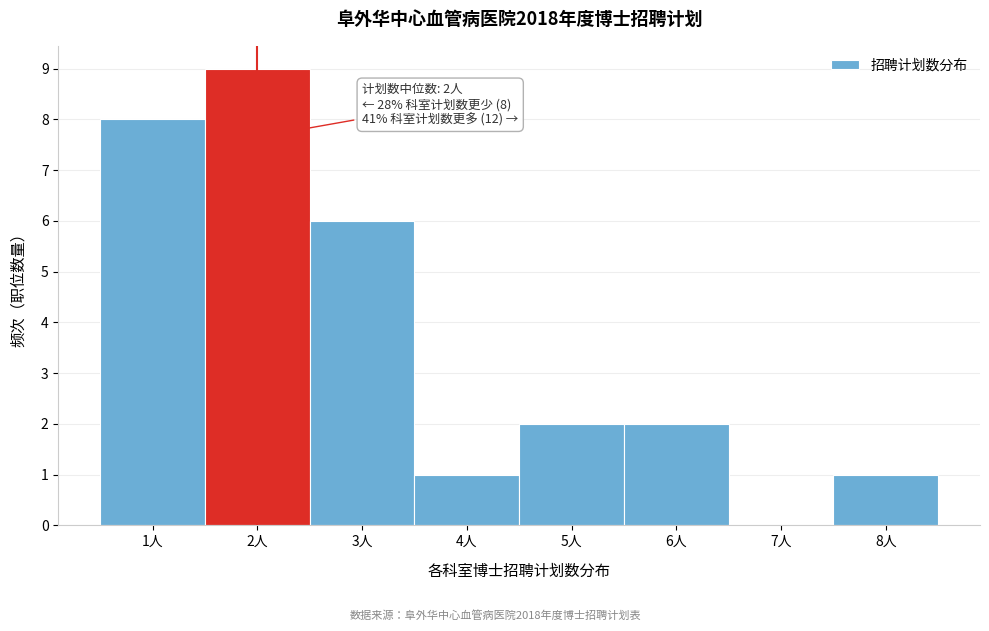

Over which range of the x-axis is the bar tallest?

1.5 to 2.5